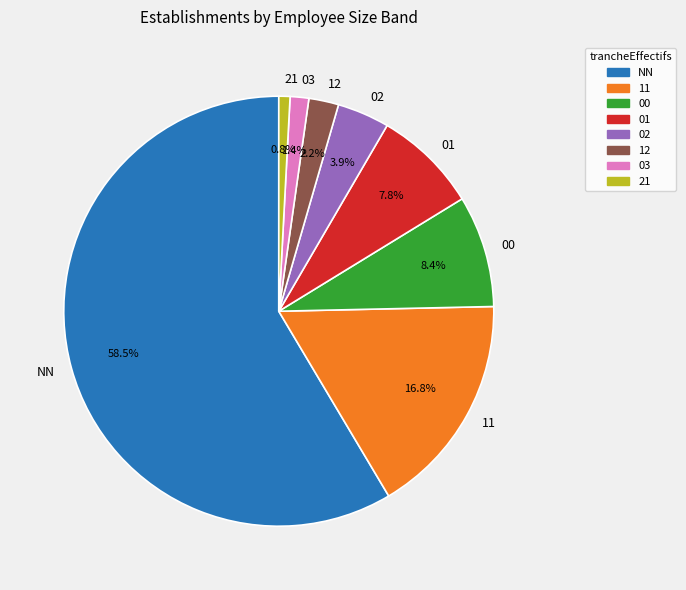

Which slice is the smallest?

21